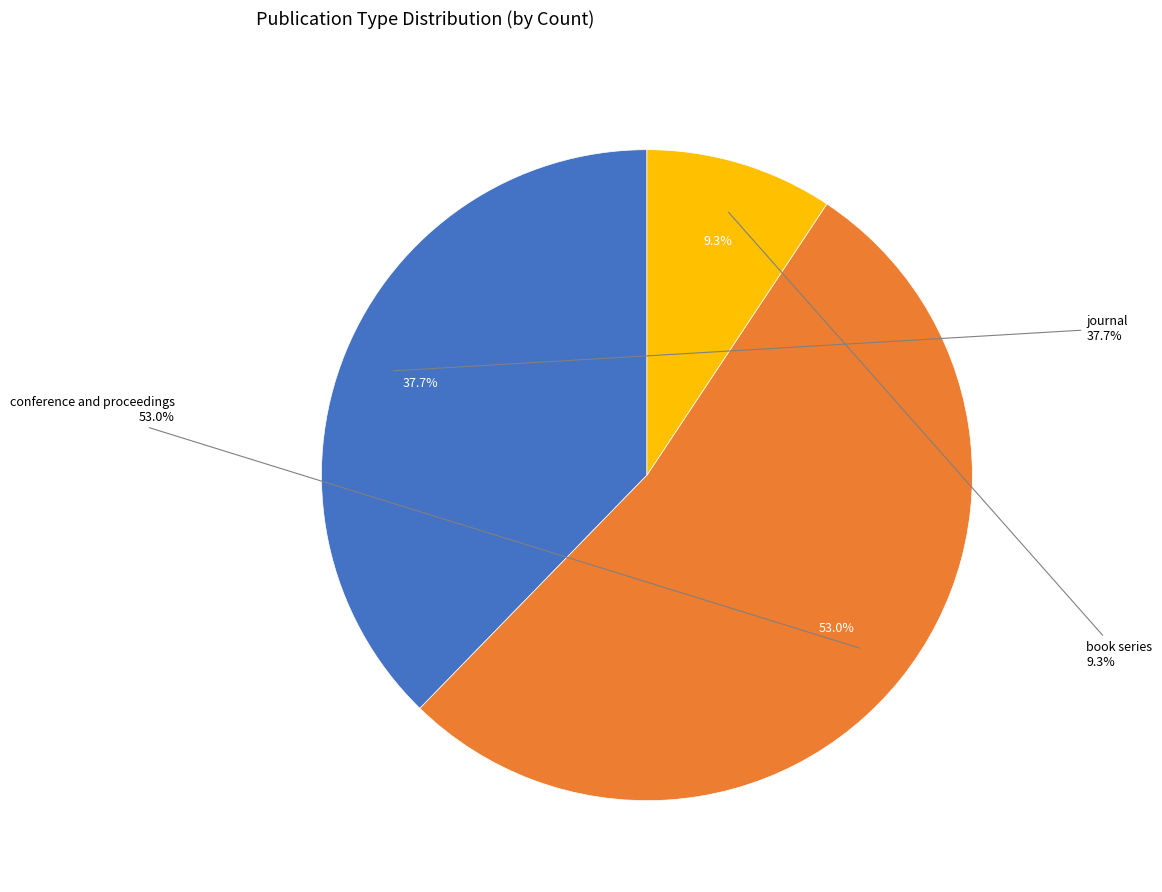

Is there a majority slice in this chart?

Yes